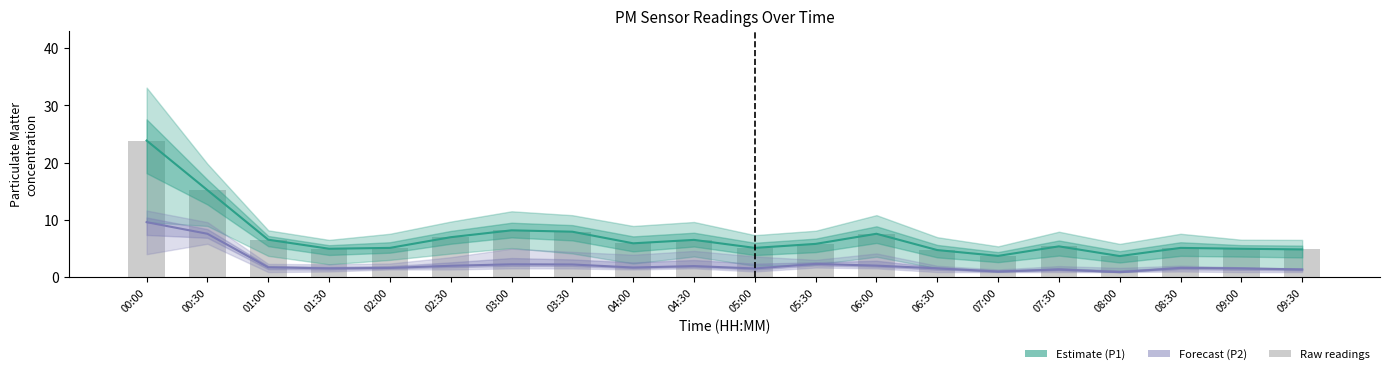

Between 07:30 and 09:00, which is larger?

07:30